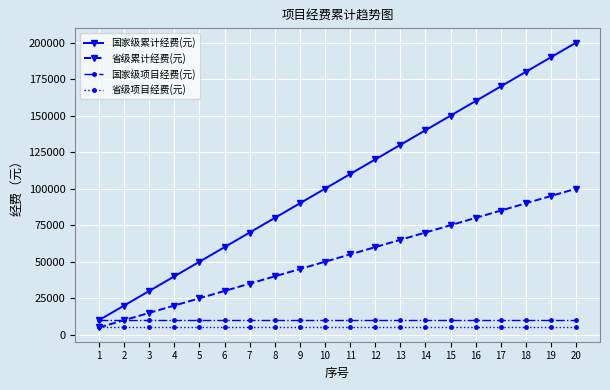

What is the total value across all series at 7?

120000